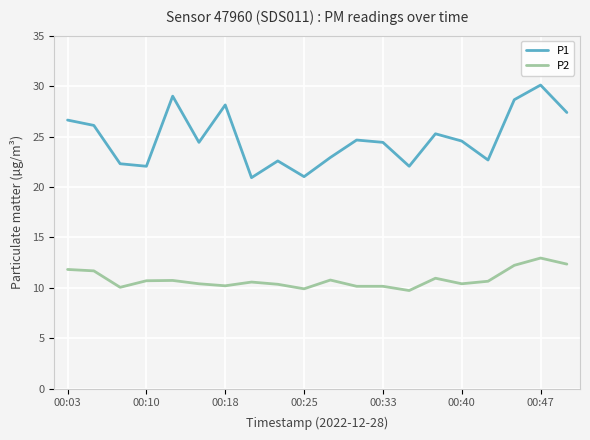

True or false: P2 and P1 cross at least once.

False